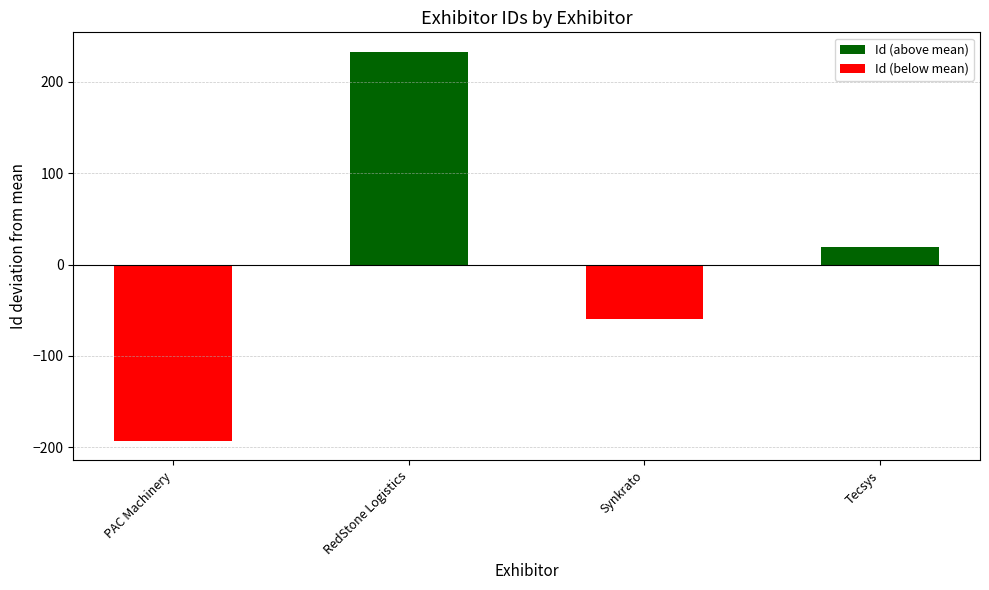

Rank the categories by Id (above mean) value from highest to lowest.

PAC Machinery, Synkrato